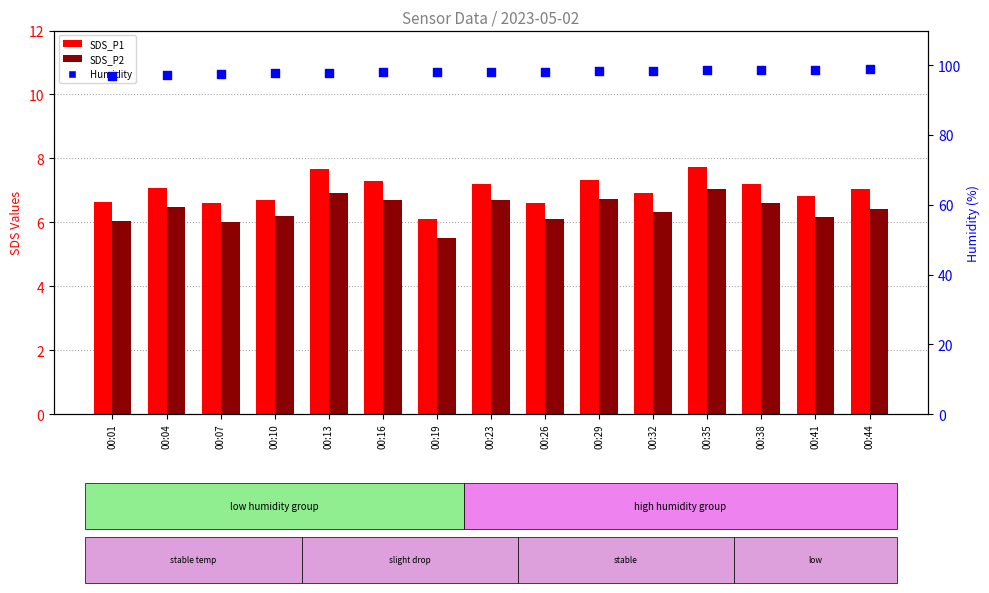

Is the value of Humidity at 00:16 greater than the value of SDS_P1 at 00:23?

Yes